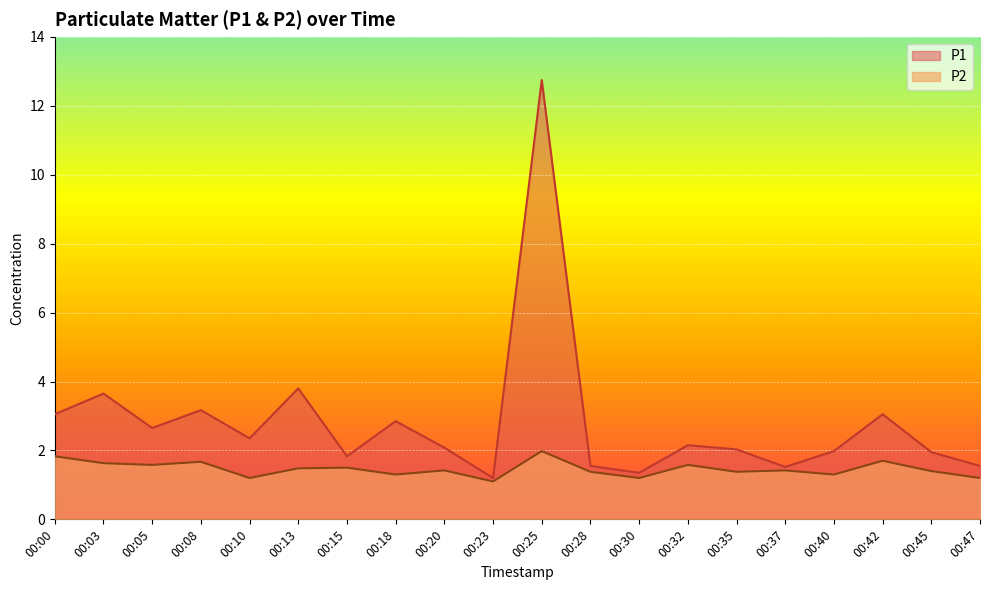

True or false: P2 and P1 intersect in this chart.

False